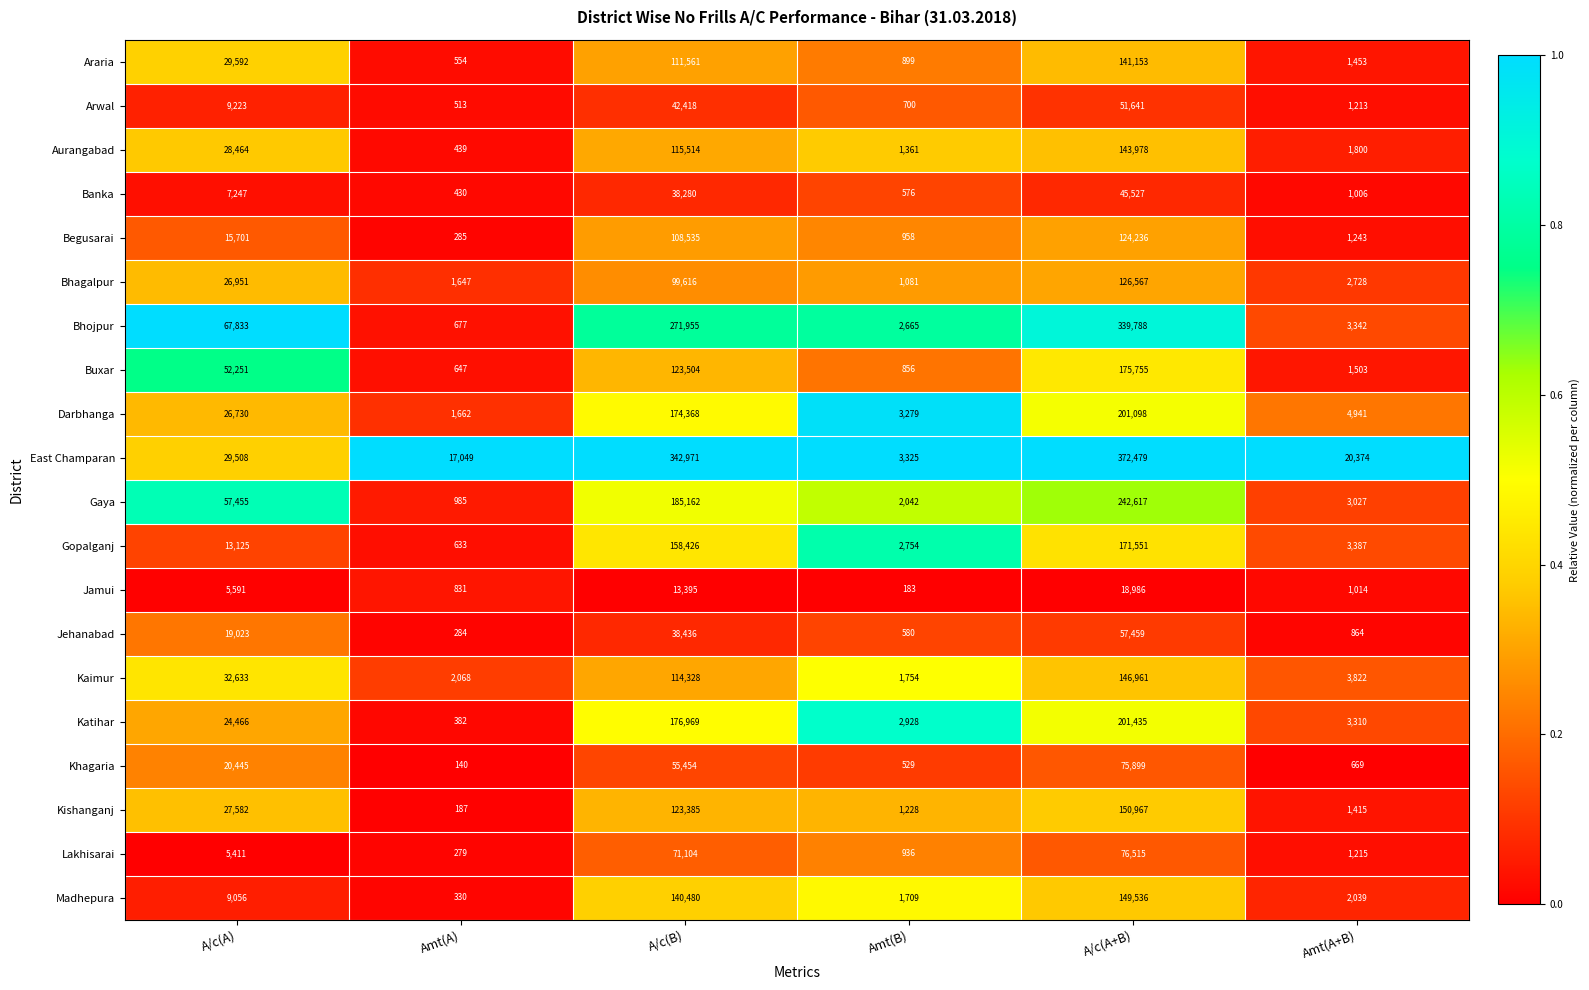

What is the difference between the highest and lowest values at A/c(B)?

329576